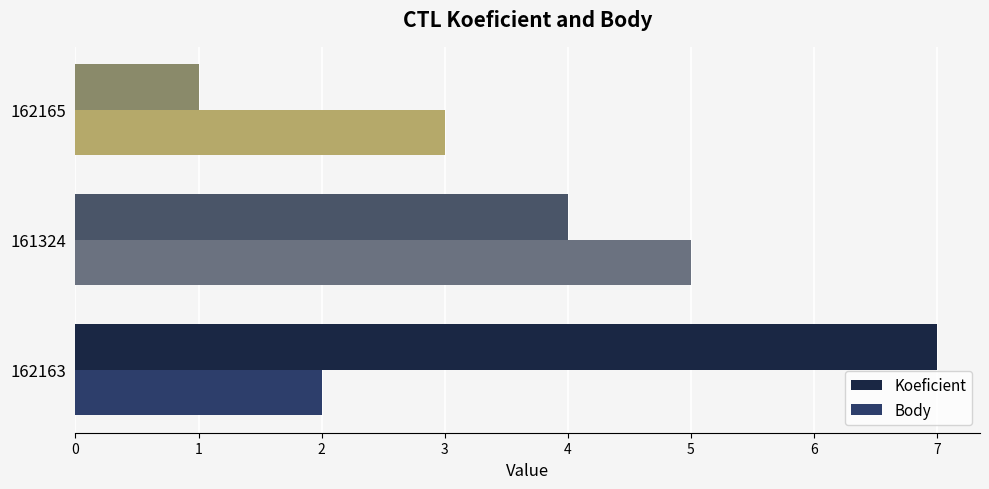

At how many categories does at least one series exceed 2?

3